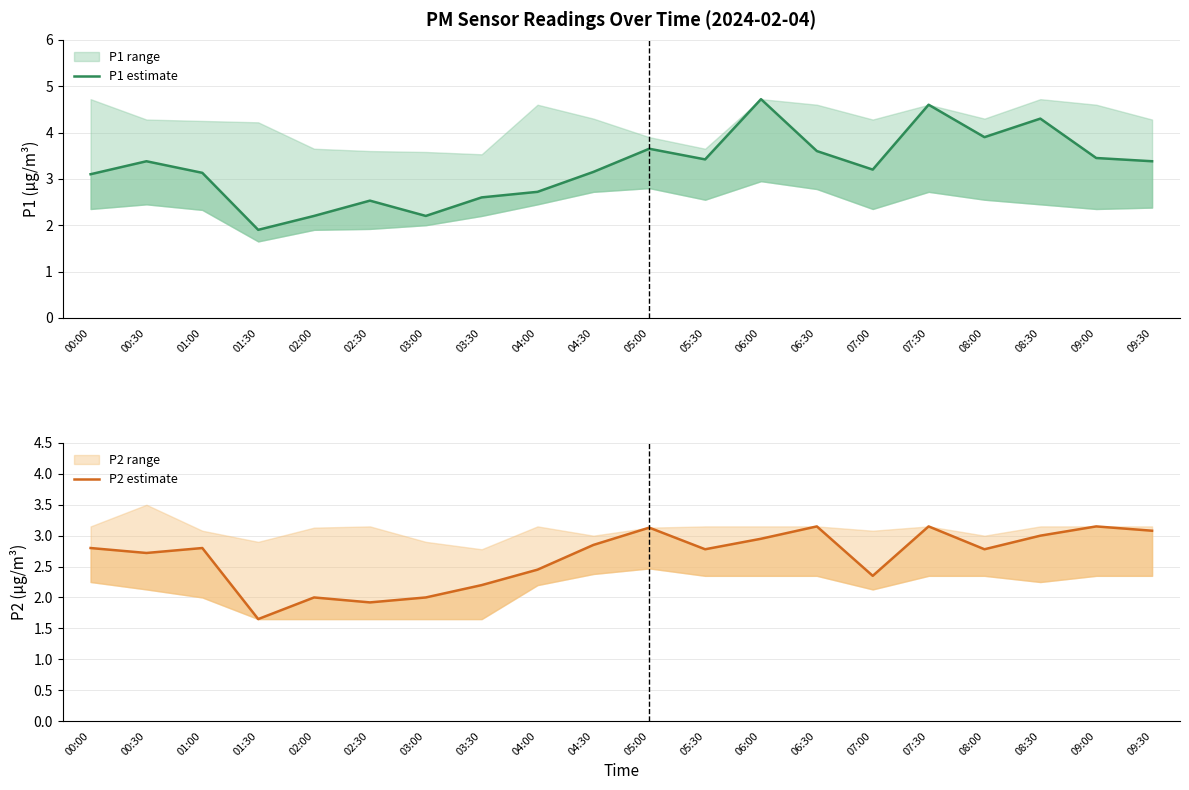

Is this an area chart (filled region under the line)?

No